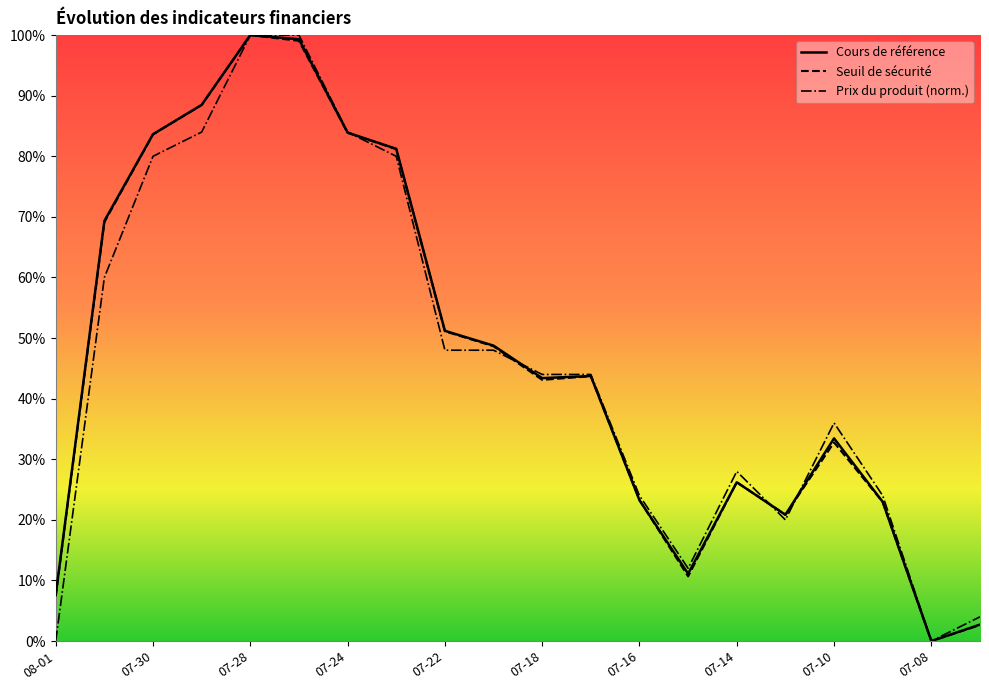

True or false: Seuil de sécurité has more than 1 interior local peaks.

True